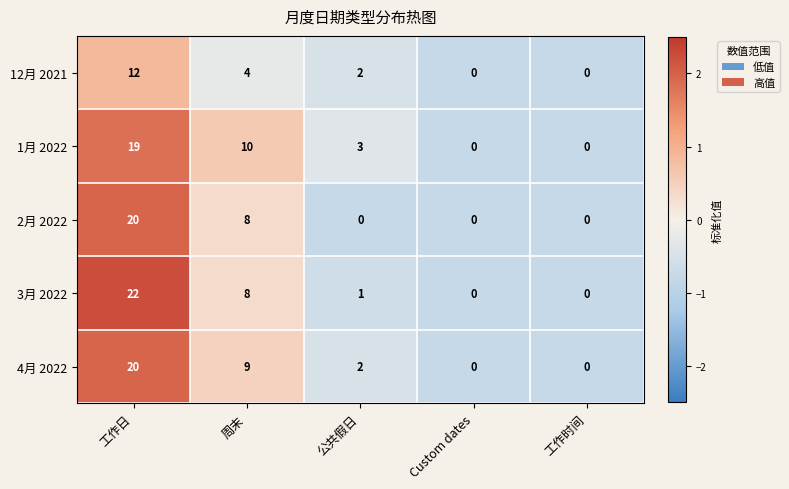

How many categories are shown in the chart?

5